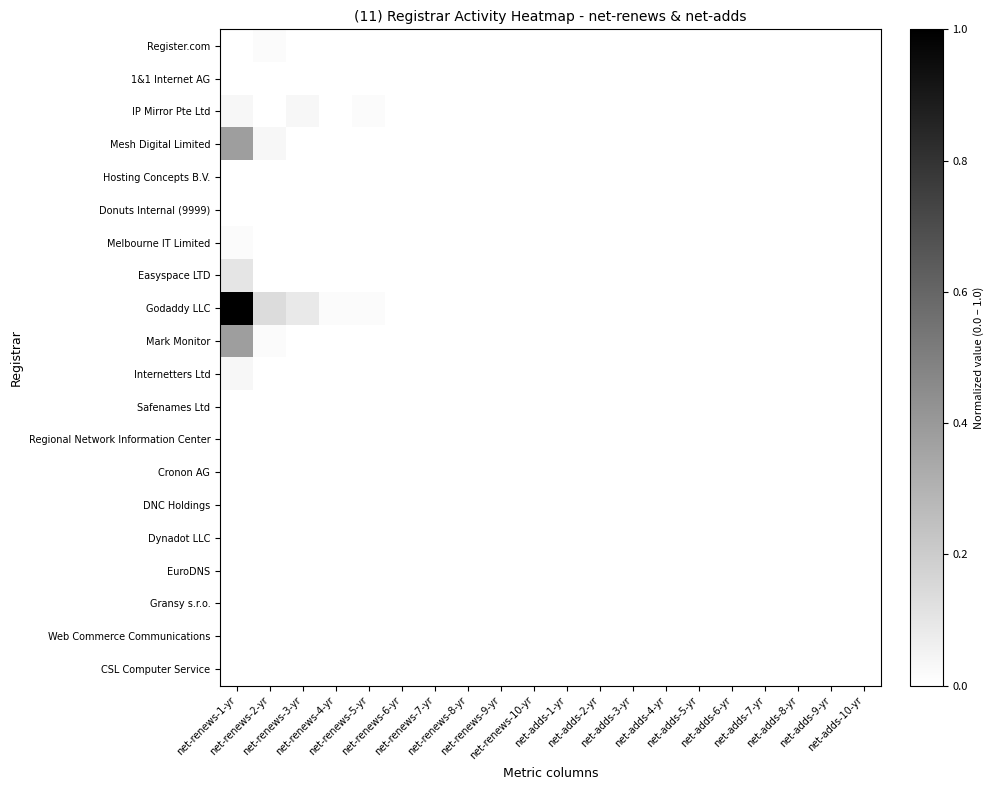

Reading right to left, extract all data points from this chart.

Register.com: net-adds-10-yr=0.0	net-adds-9-yr=0.0	net-adds-8-yr=0.0	net-adds-7-yr=0.0	net-adds-6-yr=0.0	net-adds-5-yr=0.0	net-adds-4-yr=0.0	net-adds-3-yr=0.0	net-adds-2-yr=0.0	net-adds-1-yr=0.0	net-renews-10-yr=0.0	net-renews-9-yr=0.0	net-renews-8-yr=0.0	net-renews-7-yr=0.0	net-renews-6-yr=0.0	net-renews-5-yr=0.0	net-renews-4-yr=0.0	net-renews-3-yr=0.0	net-renews-2-yr=0.0	net-renews-1-yr=0.0
1&1 Internet AG: net-adds-10-yr=0.0	net-adds-9-yr=0.0	net-adds-8-yr=0.0	net-adds-7-yr=0.0	net-adds-6-yr=0.0	net-adds-5-yr=0.0	net-adds-4-yr=0.0	net-adds-3-yr=0.0	net-adds-2-yr=0.0	net-adds-1-yr=0.0	net-renews-10-yr=0.0	net-renews-9-yr=0.0	net-renews-8-yr=0.0	net-renews-7-yr=0.0	net-renews-6-yr=0.0	net-renews-5-yr=0.0	net-renews-4-yr=0.0	net-renews-3-yr=0.0	net-renews-2-yr=0.0	net-renews-1-yr=0.0
IP Mirror Pte Ltd: net-adds-10-yr=0.0	net-adds-9-yr=0.0	net-adds-8-yr=0.0	net-adds-7-yr=0.0	net-adds-6-yr=0.0	net-adds-5-yr=0.0	net-adds-4-yr=0.0	net-adds-3-yr=0.0	net-adds-2-yr=0.0	net-adds-1-yr=0.0	net-renews-10-yr=0.0	net-renews-9-yr=0.0	net-renews-8-yr=0.0	net-renews-7-yr=0.0	net-renews-6-yr=0.0	net-renews-5-yr=0.0	net-renews-4-yr=0.0	net-renews-3-yr=0.0	net-renews-2-yr=0.0	net-renews-1-yr=0.0
Mesh Digital Limited: net-adds-10-yr=0.0	net-adds-9-yr=0.0	net-adds-8-yr=0.0	net-adds-7-yr=0.0	net-adds-6-yr=0.0	net-adds-5-yr=0.0	net-adds-4-yr=0.0	net-adds-3-yr=0.0	net-adds-2-yr=0.0	net-adds-1-yr=0.0	net-renews-10-yr=0.0	net-renews-9-yr=0.0	net-renews-8-yr=0.0	net-renews-7-yr=0.0	net-renews-6-yr=0.0	net-renews-5-yr=0.0	net-renews-4-yr=0.0	net-renews-3-yr=0.0	net-renews-2-yr=0.0	net-renews-1-yr=0.4
Hosting Concepts B.V.: net-adds-10-yr=0.0	net-adds-9-yr=0.0	net-adds-8-yr=0.0	net-adds-7-yr=0.0	net-adds-6-yr=0.0	net-adds-5-yr=0.0	net-adds-4-yr=0.0	net-adds-3-yr=0.0	net-adds-2-yr=0.0	net-adds-1-yr=0.0	net-renews-10-yr=0.0	net-renews-9-yr=0.0	net-renews-8-yr=0.0	net-renews-7-yr=0.0	net-renews-6-yr=0.0	net-renews-5-yr=0.0	net-renews-4-yr=0.0	net-renews-3-yr=0.0	net-renews-2-yr=0.0	net-renews-1-yr=0.0
Donuts Internal (9999): net-adds-10-yr=0.0	net-adds-9-yr=0.0	net-adds-8-yr=0.0	net-adds-7-yr=0.0	net-adds-6-yr=0.0	net-adds-5-yr=0.0	net-adds-4-yr=0.0	net-adds-3-yr=0.0	net-adds-2-yr=0.0	net-adds-1-yr=0.0	net-renews-10-yr=0.0	net-renews-9-yr=0.0	net-renews-8-yr=0.0	net-renews-7-yr=0.0	net-renews-6-yr=0.0	net-renews-5-yr=0.0	net-renews-4-yr=0.0	net-renews-3-yr=0.0	net-renews-2-yr=0.0	net-renews-1-yr=0.0
Melbourne IT Limited: net-adds-10-yr=0.0	net-adds-9-yr=0.0	net-adds-8-yr=0.0	net-adds-7-yr=0.0	net-adds-6-yr=0.0	net-adds-5-yr=0.0	net-adds-4-yr=0.0	net-adds-3-yr=0.0	net-adds-2-yr=0.0	net-adds-1-yr=0.0	net-renews-10-yr=0.0	net-renews-9-yr=0.0	net-renews-8-yr=0.0	net-renews-7-yr=0.0	net-renews-6-yr=0.0	net-renews-5-yr=0.0	net-renews-4-yr=0.0	net-renews-3-yr=0.0	net-renews-2-yr=0.0	net-renews-1-yr=0.0
Easyspace LTD: net-adds-10-yr=0.0	net-adds-9-yr=0.0	net-adds-8-yr=0.0	net-adds-7-yr=0.0	net-adds-6-yr=0.0	net-adds-5-yr=0.0	net-adds-4-yr=0.0	net-adds-3-yr=0.0	net-adds-2-yr=0.0	net-adds-1-yr=0.0	net-renews-10-yr=0.0	net-renews-9-yr=0.0	net-renews-8-yr=0.0	net-renews-7-yr=0.0	net-renews-6-yr=0.0	net-renews-5-yr=0.0	net-renews-4-yr=0.0	net-renews-3-yr=0.0	net-renews-2-yr=0.0	net-renews-1-yr=0.1
Godaddy LLC: net-adds-10-yr=0.0	net-adds-9-yr=0.0	net-adds-8-yr=0.0	net-adds-7-yr=0.0	net-adds-6-yr=0.0	net-adds-5-yr=0.0	net-adds-4-yr=0.0	net-adds-3-yr=0.0	net-adds-2-yr=0.0	net-adds-1-yr=0.0	net-renews-10-yr=0.0	net-renews-9-yr=0.0	net-renews-8-yr=0.0	net-renews-7-yr=0.0	net-renews-6-yr=0.0	net-renews-5-yr=0.0	net-renews-4-yr=0.0	net-renews-3-yr=0.1	net-renews-2-yr=0.1	net-renews-1-yr=1.0
Mark Monitor: net-adds-10-yr=0.0	net-adds-9-yr=0.0	net-adds-8-yr=0.0	net-adds-7-yr=0.0	net-adds-6-yr=0.0	net-adds-5-yr=0.0	net-adds-4-yr=0.0	net-adds-3-yr=0.0	net-adds-2-yr=0.0	net-adds-1-yr=0.0	net-renews-10-yr=0.0	net-renews-9-yr=0.0	net-renews-8-yr=0.0	net-renews-7-yr=0.0	net-renews-6-yr=0.0	net-renews-5-yr=0.0	net-renews-4-yr=0.0	net-renews-3-yr=0.0	net-renews-2-yr=0.0	net-renews-1-yr=0.4
Internetters Ltd: net-adds-10-yr=0.0	net-adds-9-yr=0.0	net-adds-8-yr=0.0	net-adds-7-yr=0.0	net-adds-6-yr=0.0	net-adds-5-yr=0.0	net-adds-4-yr=0.0	net-adds-3-yr=0.0	net-adds-2-yr=0.0	net-adds-1-yr=0.0	net-renews-10-yr=0.0	net-renews-9-yr=0.0	net-renews-8-yr=0.0	net-renews-7-yr=0.0	net-renews-6-yr=0.0	net-renews-5-yr=0.0	net-renews-4-yr=0.0	net-renews-3-yr=0.0	net-renews-2-yr=0.0	net-renews-1-yr=0.0
Safenames Ltd: net-adds-10-yr=0.0	net-adds-9-yr=0.0	net-adds-8-yr=0.0	net-adds-7-yr=0.0	net-adds-6-yr=0.0	net-adds-5-yr=0.0	net-adds-4-yr=0.0	net-adds-3-yr=0.0	net-adds-2-yr=0.0	net-adds-1-yr=0.0	net-renews-10-yr=0.0	net-renews-9-yr=0.0	net-renews-8-yr=0.0	net-renews-7-yr=0.0	net-renews-6-yr=0.0	net-renews-5-yr=0.0	net-renews-4-yr=0.0	net-renews-3-yr=0.0	net-renews-2-yr=0.0	net-renews-1-yr=0.0
Regional Network Information Center: net-adds-10-yr=0.0	net-adds-9-yr=0.0	net-adds-8-yr=0.0	net-adds-7-yr=0.0	net-adds-6-yr=0.0	net-adds-5-yr=0.0	net-adds-4-yr=0.0	net-adds-3-yr=0.0	net-adds-2-yr=0.0	net-adds-1-yr=0.0	net-renews-10-yr=0.0	net-renews-9-yr=0.0	net-renews-8-yr=0.0	net-renews-7-yr=0.0	net-renews-6-yr=0.0	net-renews-5-yr=0.0	net-renews-4-yr=0.0	net-renews-3-yr=0.0	net-renews-2-yr=0.0	net-renews-1-yr=0.0
Cronon AG: net-adds-10-yr=0.0	net-adds-9-yr=0.0	net-adds-8-yr=0.0	net-adds-7-yr=0.0	net-adds-6-yr=0.0	net-adds-5-yr=0.0	net-adds-4-yr=0.0	net-adds-3-yr=0.0	net-adds-2-yr=0.0	net-adds-1-yr=0.0	net-renews-10-yr=0.0	net-renews-9-yr=0.0	net-renews-8-yr=0.0	net-renews-7-yr=0.0	net-renews-6-yr=0.0	net-renews-5-yr=0.0	net-renews-4-yr=0.0	net-renews-3-yr=0.0	net-renews-2-yr=0.0	net-renews-1-yr=0.0
DNC Holdings: net-adds-10-yr=0.0	net-adds-9-yr=0.0	net-adds-8-yr=0.0	net-adds-7-yr=0.0	net-adds-6-yr=0.0	net-adds-5-yr=0.0	net-adds-4-yr=0.0	net-adds-3-yr=0.0	net-adds-2-yr=0.0	net-adds-1-yr=0.0	net-renews-10-yr=0.0	net-renews-9-yr=0.0	net-renews-8-yr=0.0	net-renews-7-yr=0.0	net-renews-6-yr=0.0	net-renews-5-yr=0.0	net-renews-4-yr=0.0	net-renews-3-yr=0.0	net-renews-2-yr=0.0	net-renews-1-yr=0.0
Dynadot LLC: net-adds-10-yr=0.0	net-adds-9-yr=0.0	net-adds-8-yr=0.0	net-adds-7-yr=0.0	net-adds-6-yr=0.0	net-adds-5-yr=0.0	net-adds-4-yr=0.0	net-adds-3-yr=0.0	net-adds-2-yr=0.0	net-adds-1-yr=0.0	net-renews-10-yr=0.0	net-renews-9-yr=0.0	net-renews-8-yr=0.0	net-renews-7-yr=0.0	net-renews-6-yr=0.0	net-renews-5-yr=0.0	net-renews-4-yr=0.0	net-renews-3-yr=0.0	net-renews-2-yr=0.0	net-renews-1-yr=0.0
EuroDNS: net-adds-10-yr=0.0	net-adds-9-yr=0.0	net-adds-8-yr=0.0	net-adds-7-yr=0.0	net-adds-6-yr=0.0	net-adds-5-yr=0.0	net-adds-4-yr=0.0	net-adds-3-yr=0.0	net-adds-2-yr=0.0	net-adds-1-yr=0.0	net-renews-10-yr=0.0	net-renews-9-yr=0.0	net-renews-8-yr=0.0	net-renews-7-yr=0.0	net-renews-6-yr=0.0	net-renews-5-yr=0.0	net-renews-4-yr=0.0	net-renews-3-yr=0.0	net-renews-2-yr=0.0	net-renews-1-yr=0.0
Gransy s.r.o.: net-adds-10-yr=0.0	net-adds-9-yr=0.0	net-adds-8-yr=0.0	net-adds-7-yr=0.0	net-adds-6-yr=0.0	net-adds-5-yr=0.0	net-adds-4-yr=0.0	net-adds-3-yr=0.0	net-adds-2-yr=0.0	net-adds-1-yr=0.0	net-renews-10-yr=0.0	net-renews-9-yr=0.0	net-renews-8-yr=0.0	net-renews-7-yr=0.0	net-renews-6-yr=0.0	net-renews-5-yr=0.0	net-renews-4-yr=0.0	net-renews-3-yr=0.0	net-renews-2-yr=0.0	net-renews-1-yr=0.0
Web Commerce Communications: net-adds-10-yr=0.0	net-adds-9-yr=0.0	net-adds-8-yr=0.0	net-adds-7-yr=0.0	net-adds-6-yr=0.0	net-adds-5-yr=0.0	net-adds-4-yr=0.0	net-adds-3-yr=0.0	net-adds-2-yr=0.0	net-adds-1-yr=0.0	net-renews-10-yr=0.0	net-renews-9-yr=0.0	net-renews-8-yr=0.0	net-renews-7-yr=0.0	net-renews-6-yr=0.0	net-renews-5-yr=0.0	net-renews-4-yr=0.0	net-renews-3-yr=0.0	net-renews-2-yr=0.0	net-renews-1-yr=0.0
CSL Computer Service: net-adds-10-yr=0.0	net-adds-9-yr=0.0	net-adds-8-yr=0.0	net-adds-7-yr=0.0	net-adds-6-yr=0.0	net-adds-5-yr=0.0	net-adds-4-yr=0.0	net-adds-3-yr=0.0	net-adds-2-yr=0.0	net-adds-1-yr=0.0	net-renews-10-yr=0.0	net-renews-9-yr=0.0	net-renews-8-yr=0.0	net-renews-7-yr=0.0	net-renews-6-yr=0.0	net-renews-5-yr=0.0	net-renews-4-yr=0.0	net-renews-3-yr=0.0	net-renews-2-yr=0.0	net-renews-1-yr=0.0